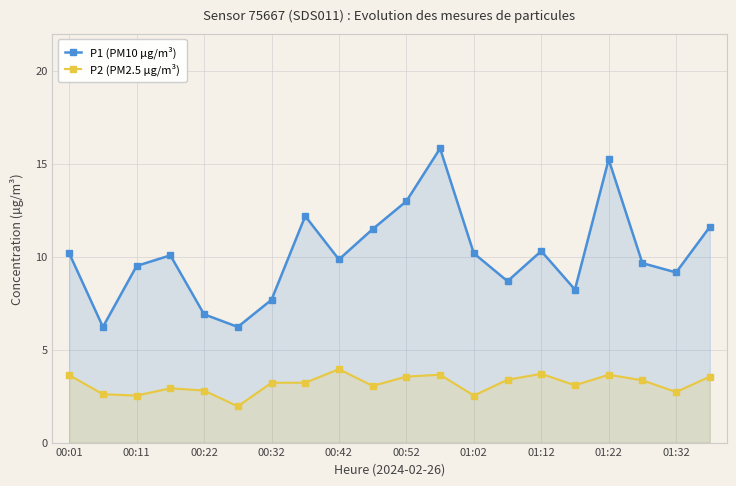

What is the minimum value for P2 (PM2.5 µg/m³)?

1.9